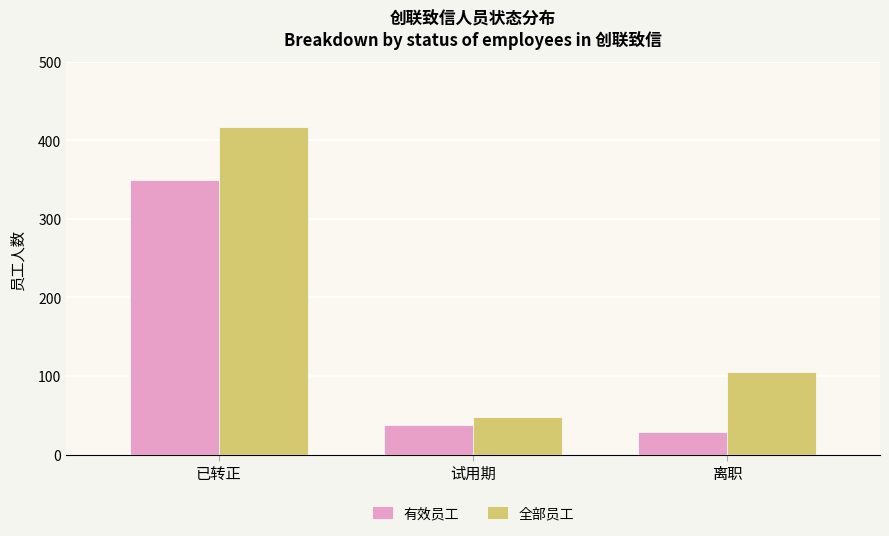

What is the label of the 2nd bar from the right?

试用期